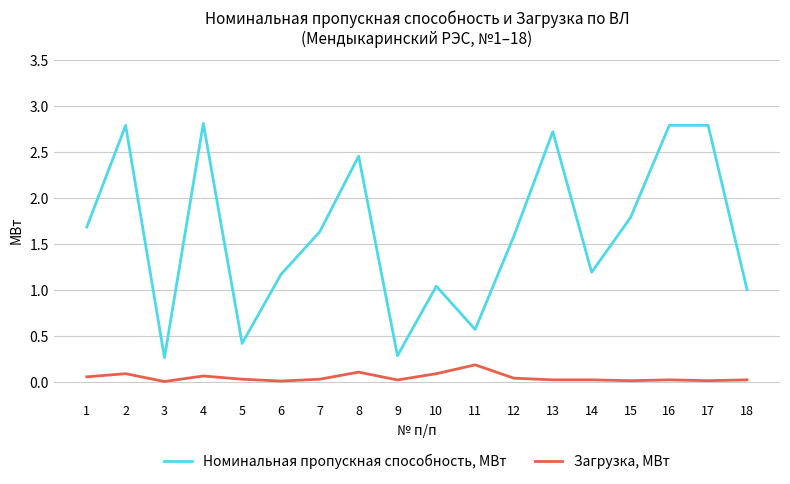

At which label does Загрузка, МВт reach its peak?

11